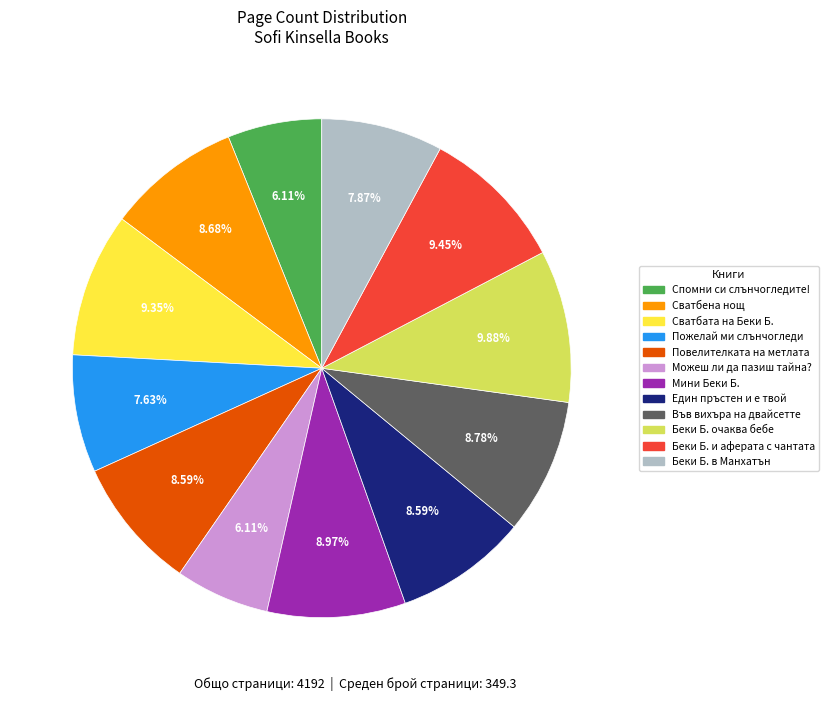

Is it true that Сватбена нощ is 21% of the pie?

False